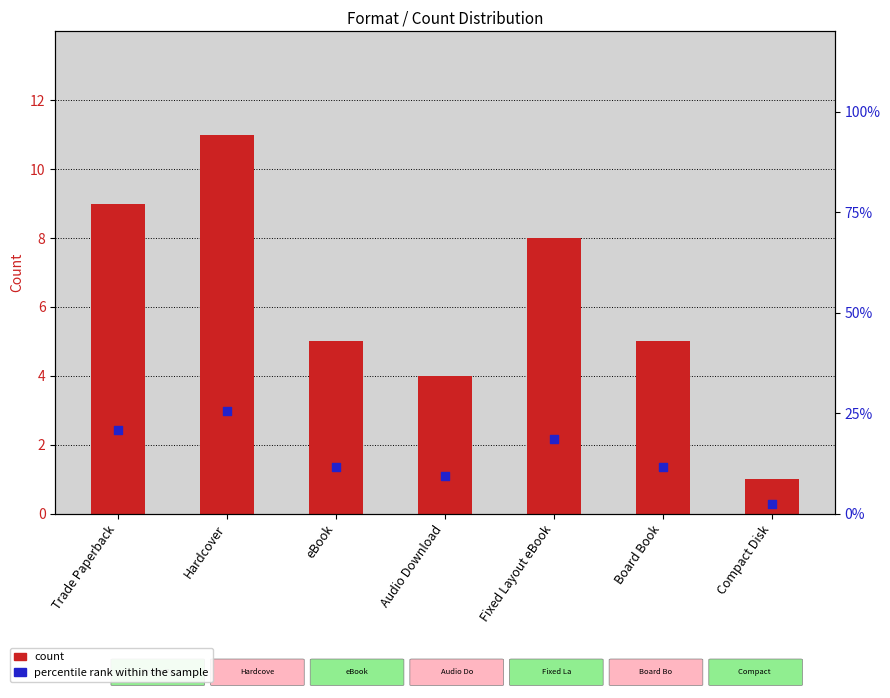

What is the total value across all series at Board Book?

16.6